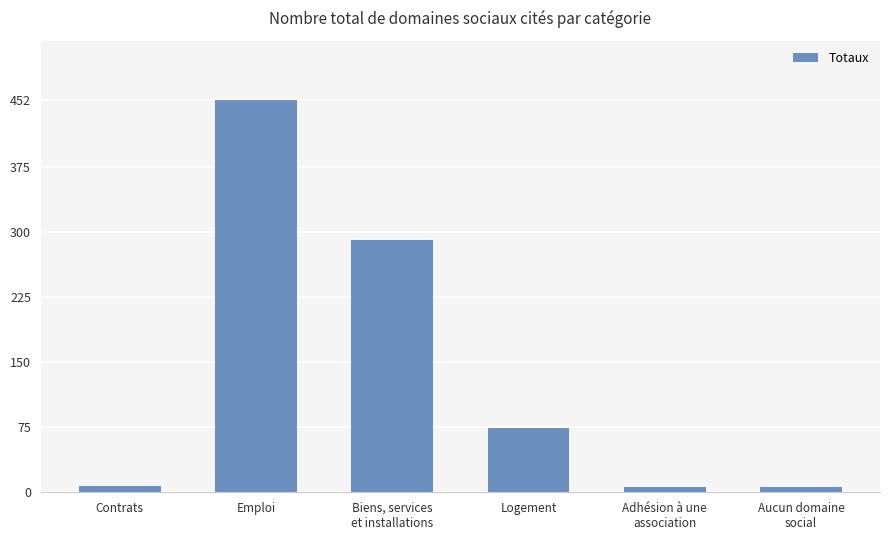

What is the greatest value displayed?

452